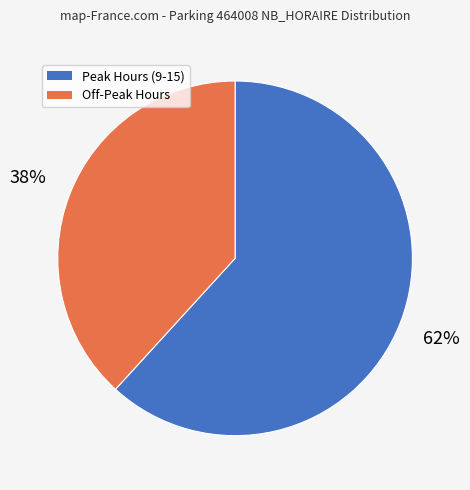

How many slices are in this pie chart?

2